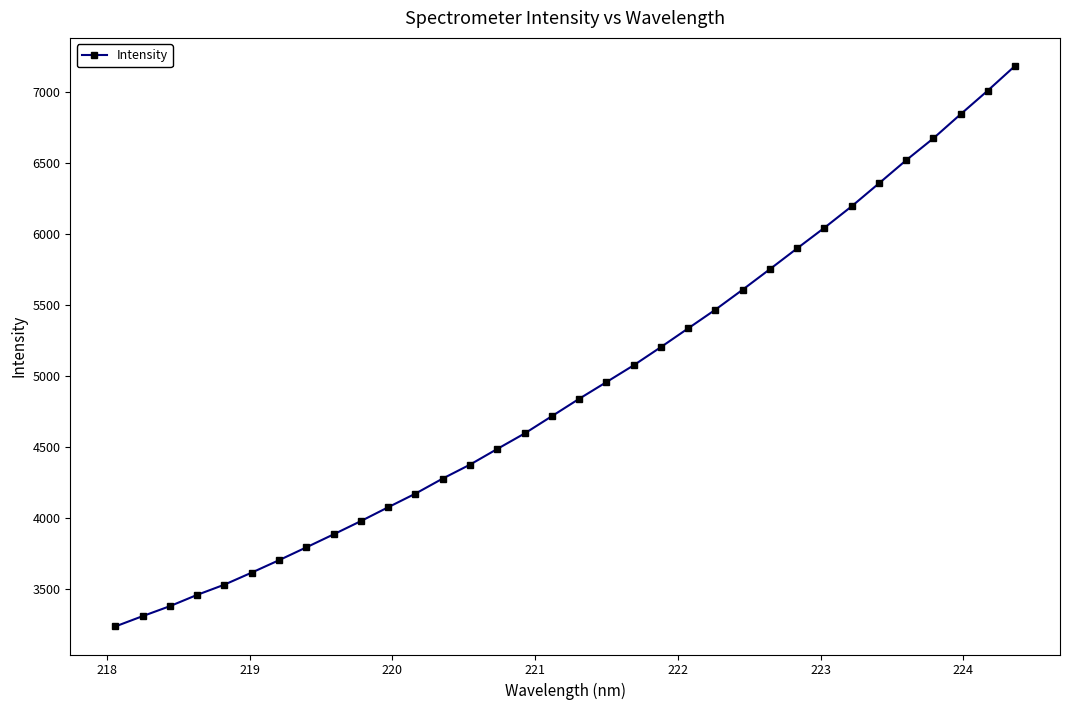

What is the maximum value shown in the chart?

7181.6